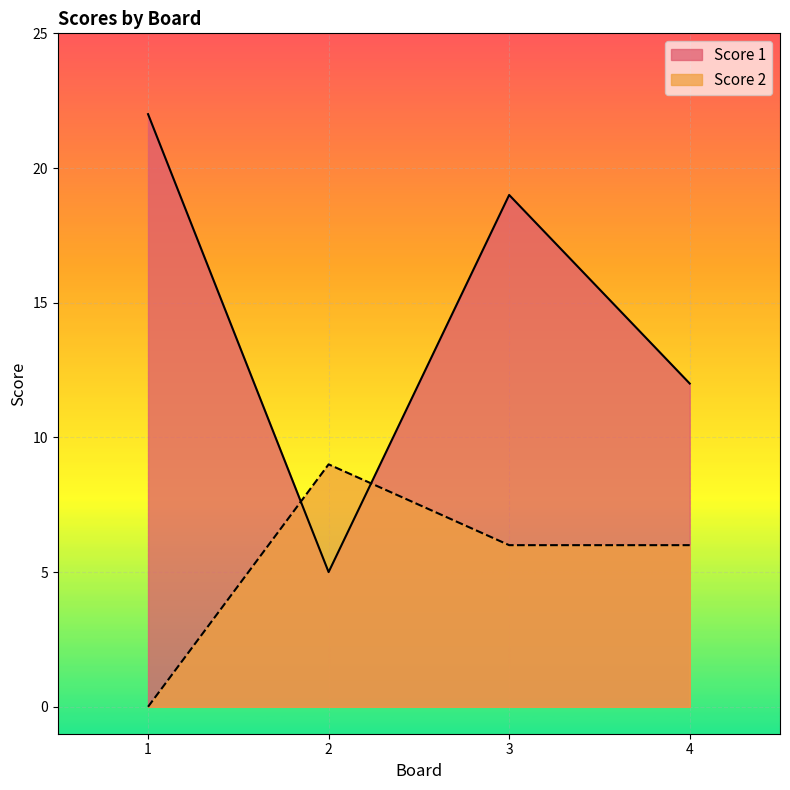

How many intersections are there between Score 2 and Score 1?

2